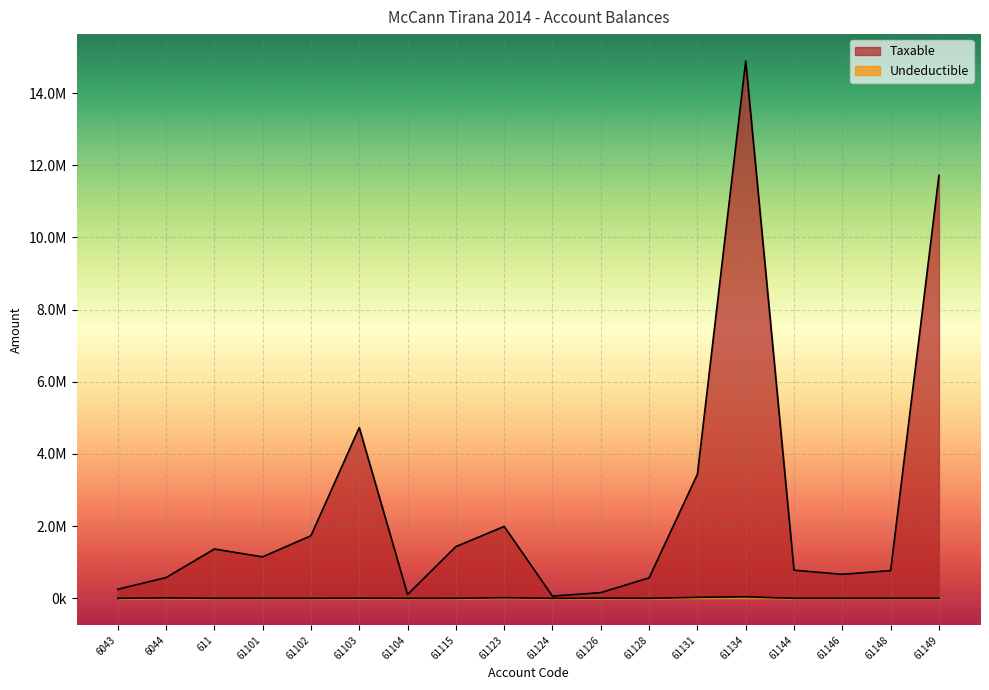

Where is the first local minimum for Taxable?

61101